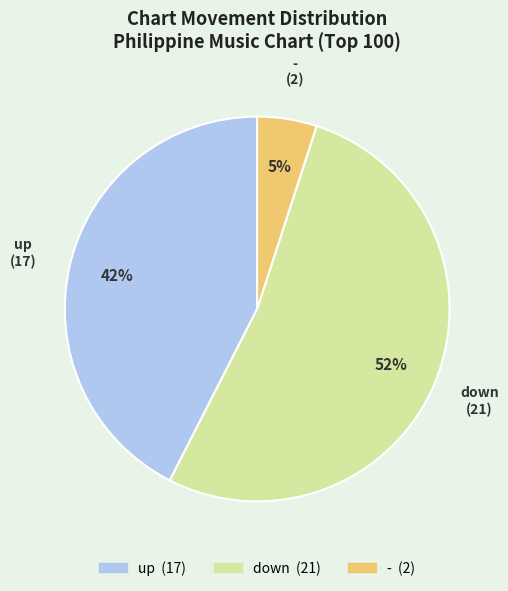

Between up and -, which is larger?

up